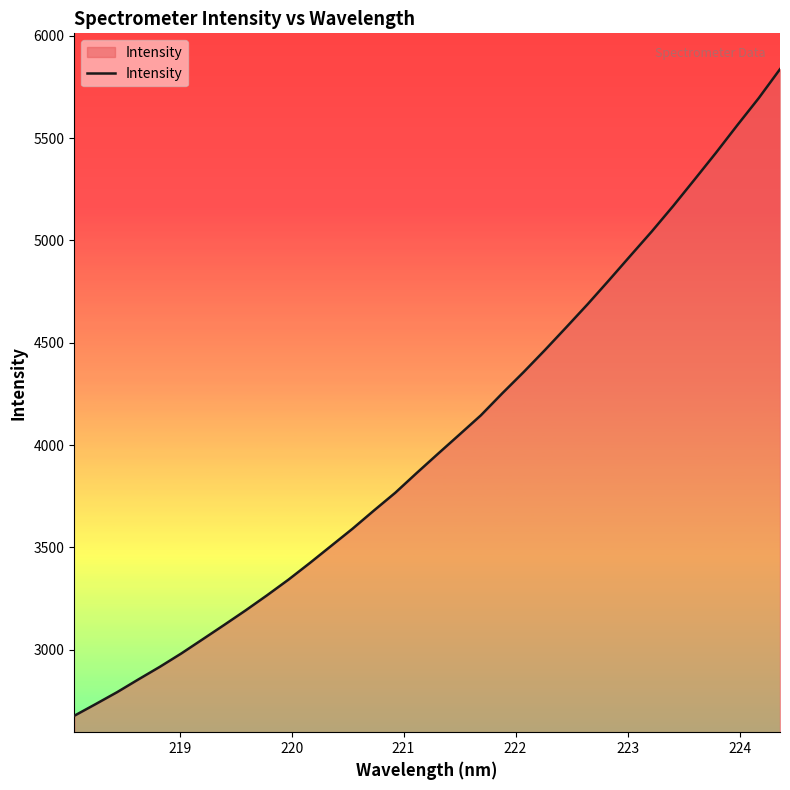

What is the smallest value displayed?

2677.3